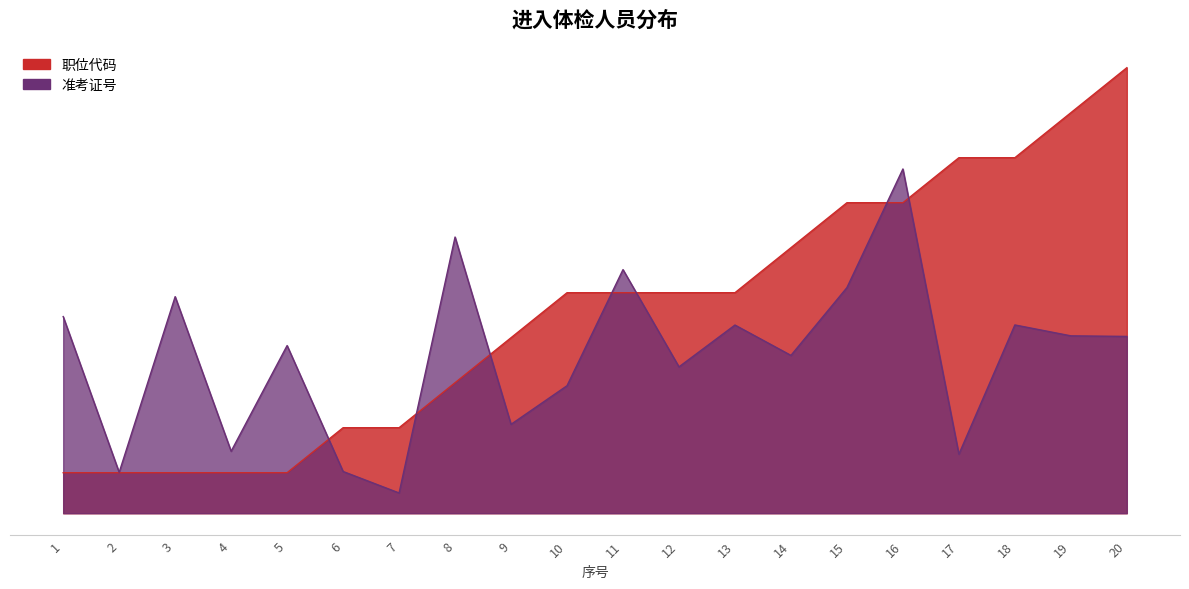

Rank the series by their average value, from highest to lowest.

职位代码, 准考证号